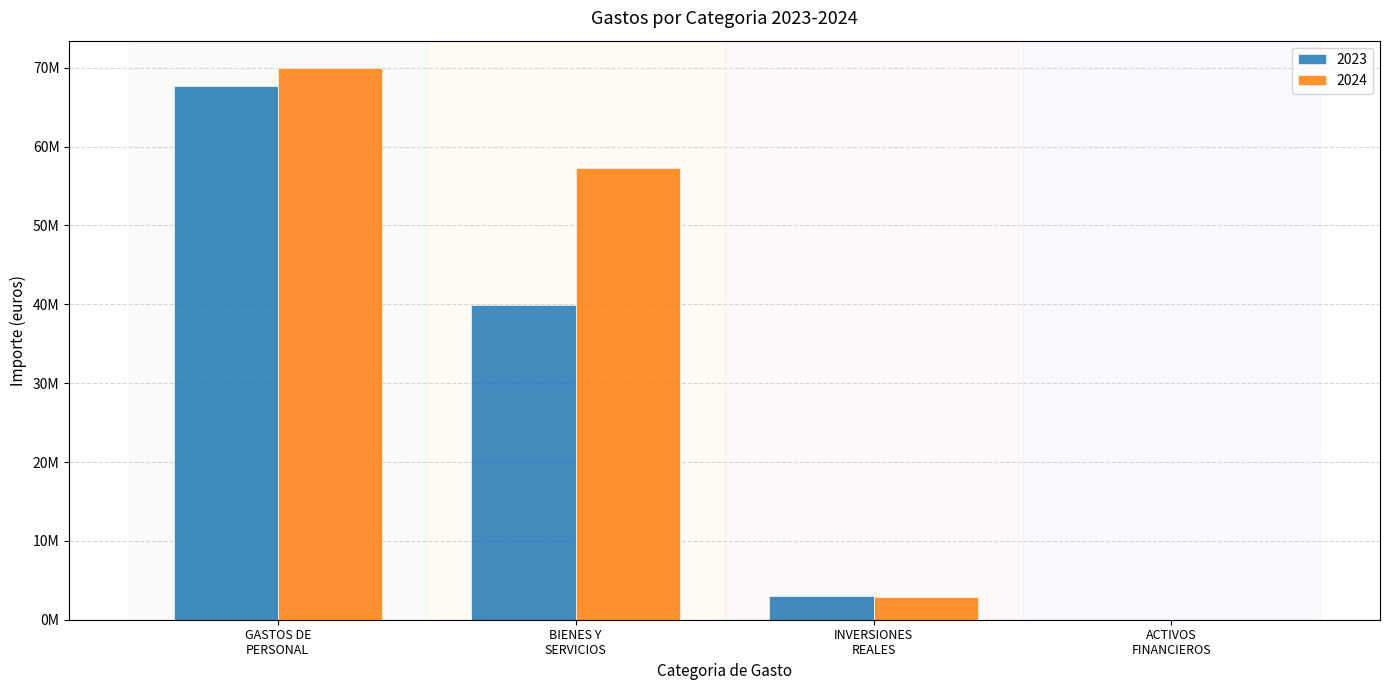

What are all the series names shown in the legend?

2023, 2024